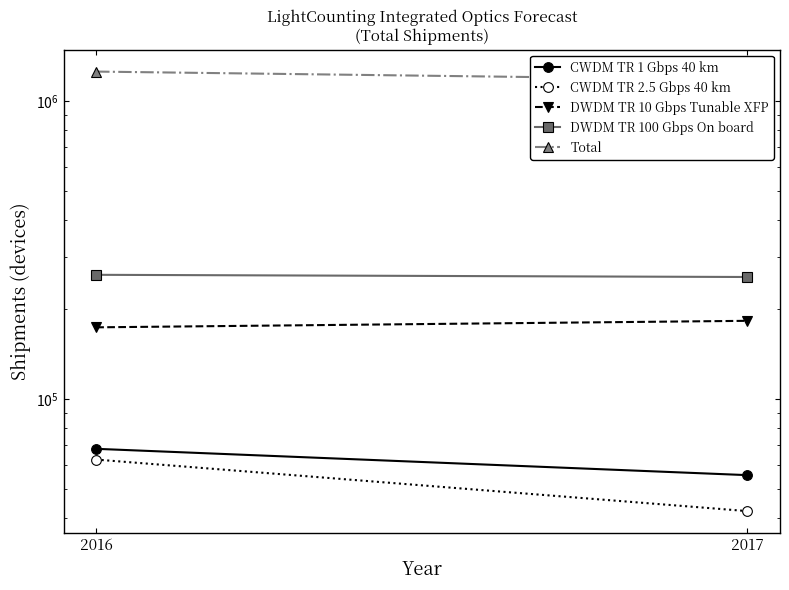

How many data points does each series have?

2